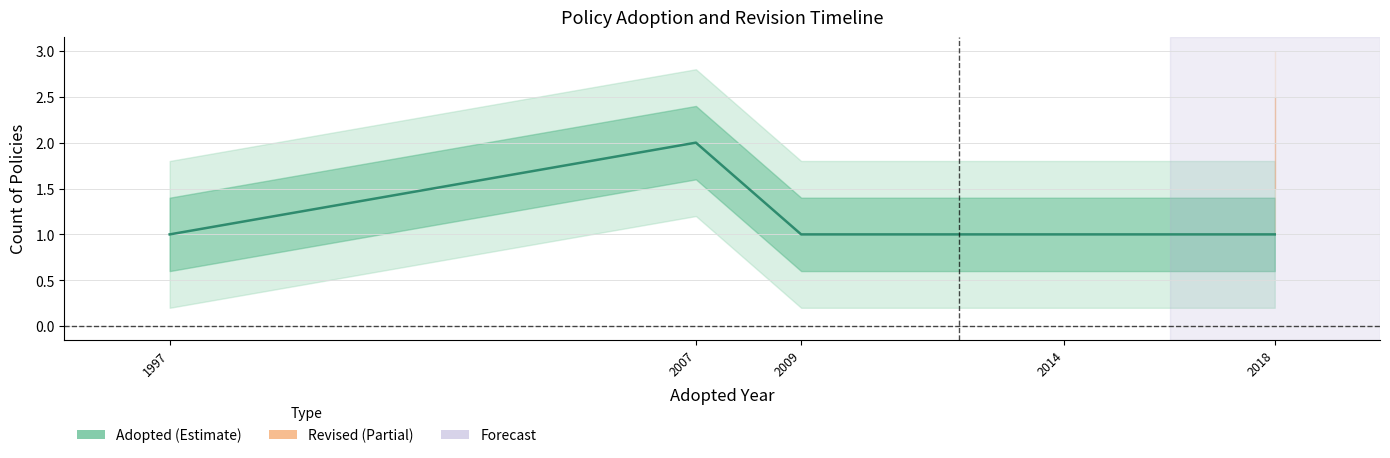

Between 2009 and 1997, which is larger?

2009